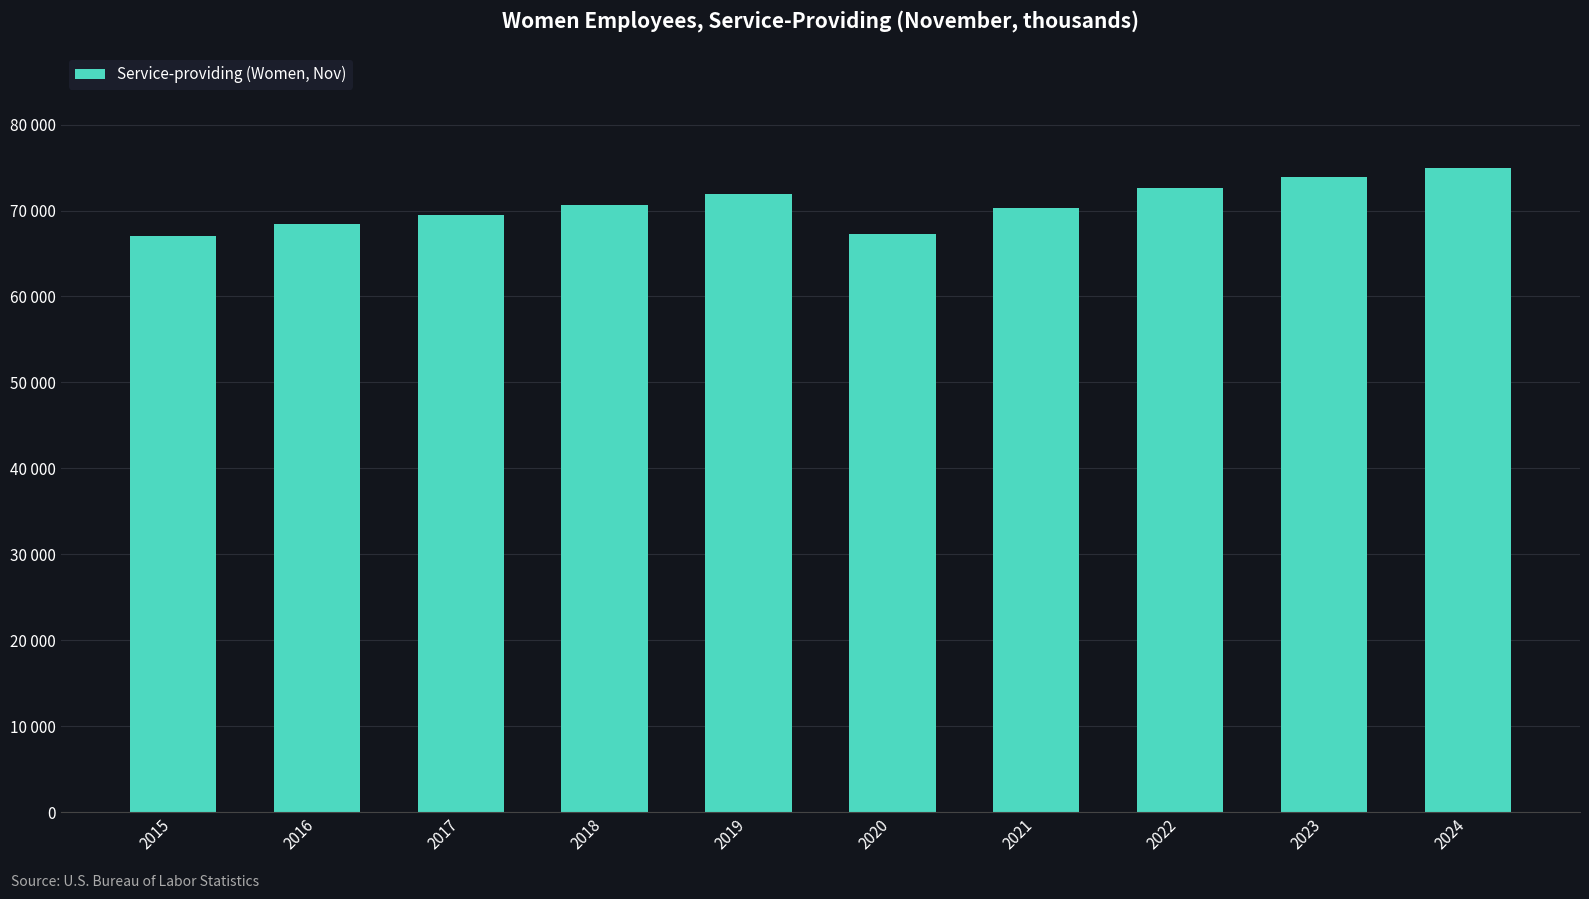

Does the chart contain any negative values?

No